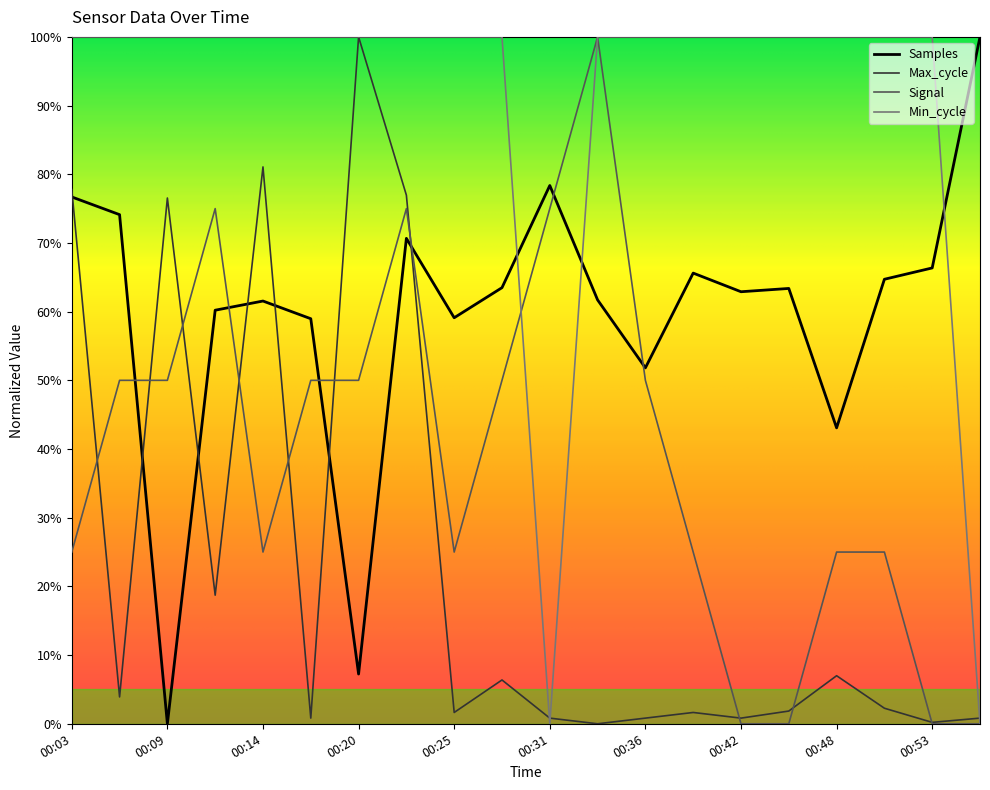

True or false: Samples and Max_cycle cross at least once.

True